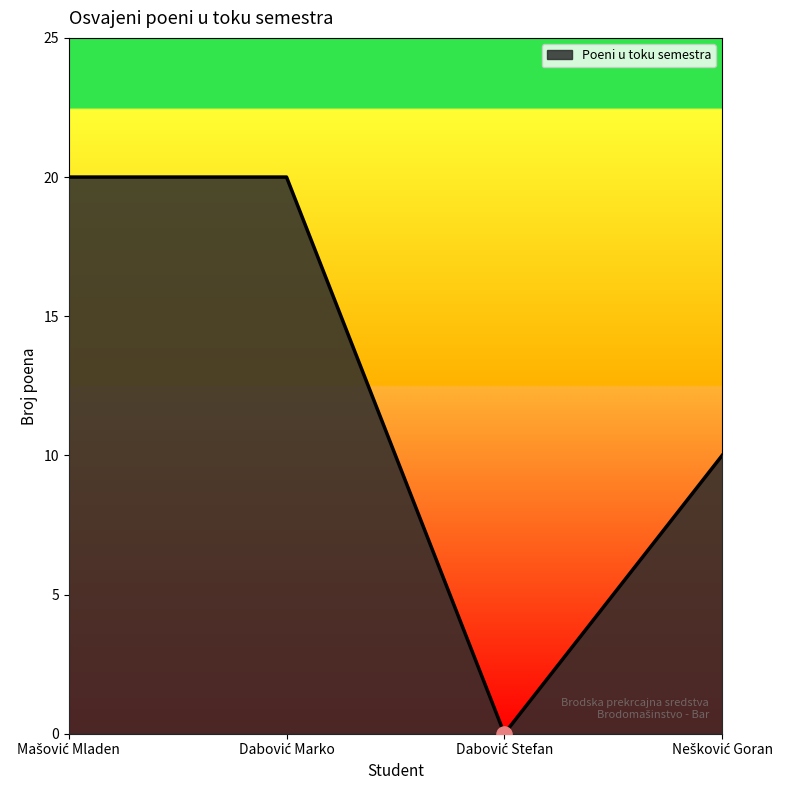

What is the sum of all values?

50